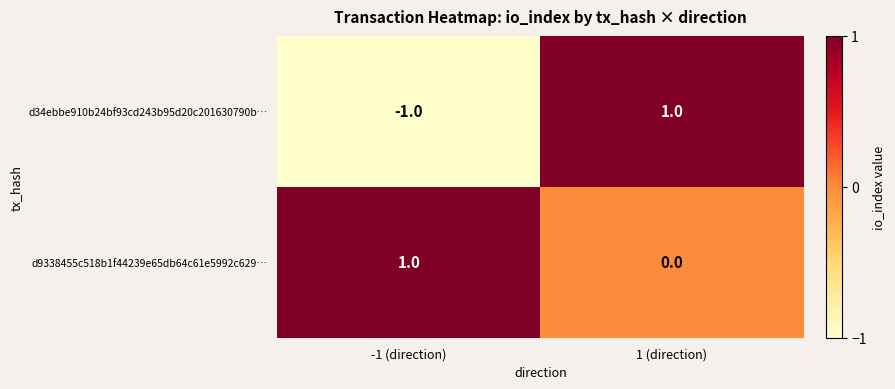

Reading left to right, what are all the values shown in this chart?

d34ebbe910b24bf93cd243b95d20c201630790b…: -1 (direction)=-1	1 (direction)=1
d9338455c518b1f44239e65db64c61e5992c629…: -1 (direction)=1	1 (direction)=0